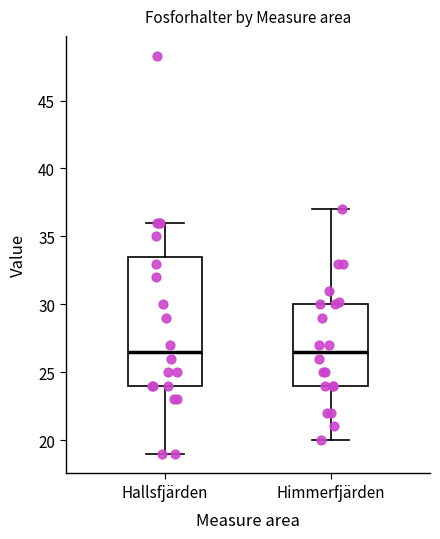

Where is the upper edge of the box for Hallsfjärden on the y-axis? The values are not printed on the chart, so give them approximately, as read against the axis.

33.5